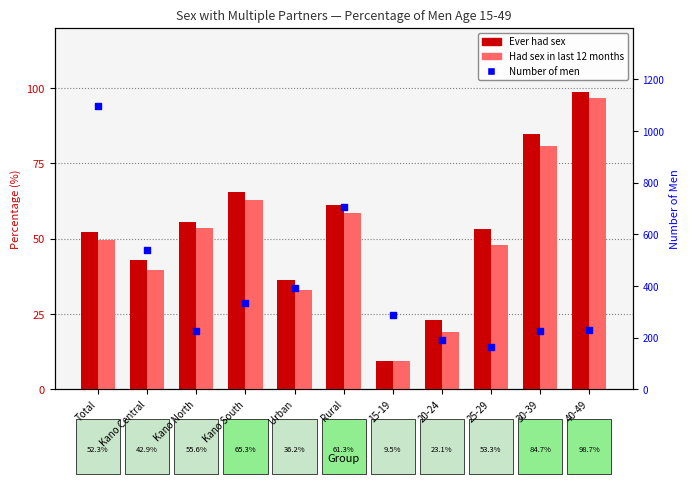

Which series contains the highest Y value?

Number of men